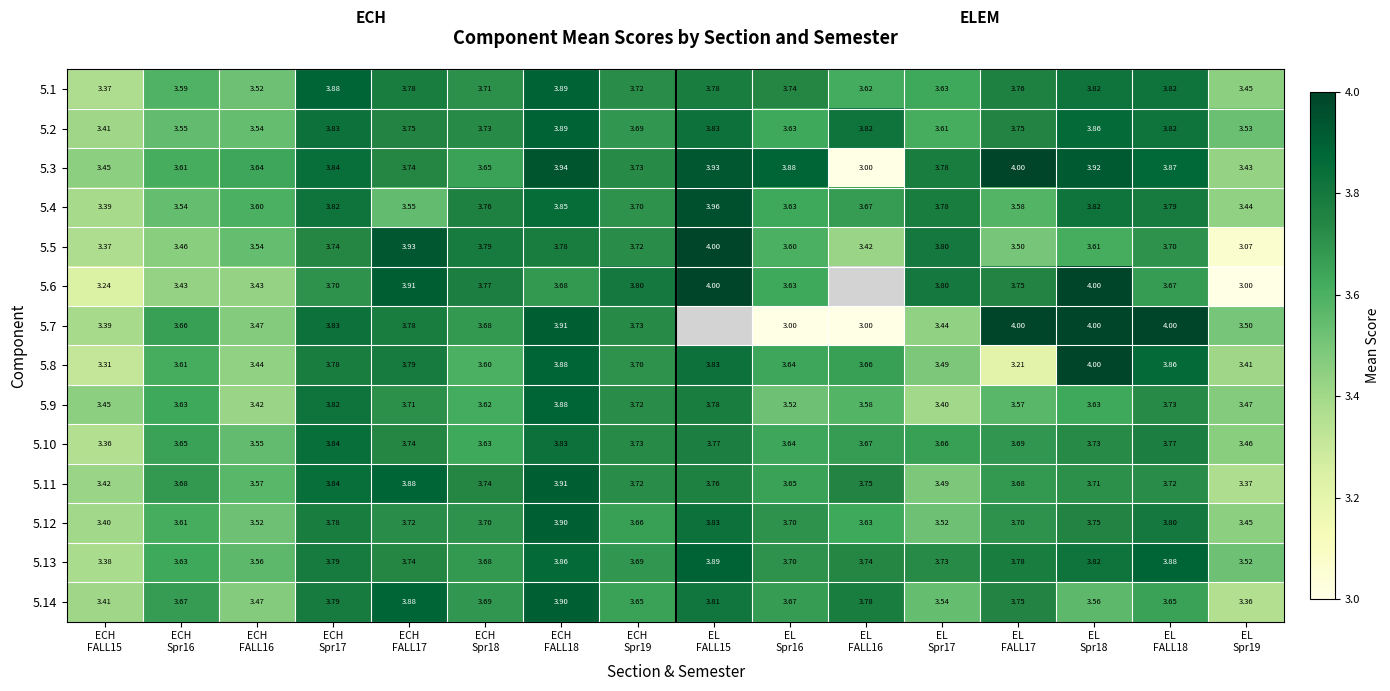

What is the difference between the 5.1 values at ECH FALL18 and EL FALL15?

0.1